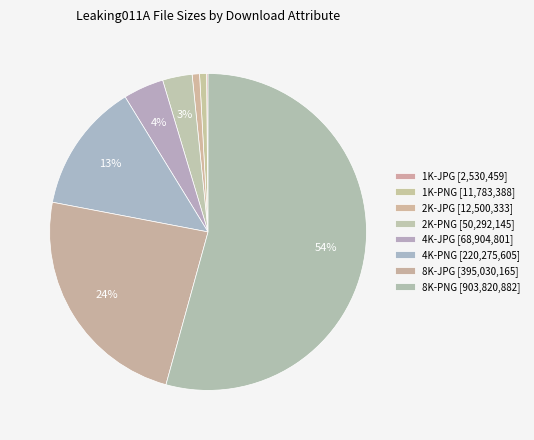

What percentage is the 4K-PNG slice, to the nearest percent?

13%